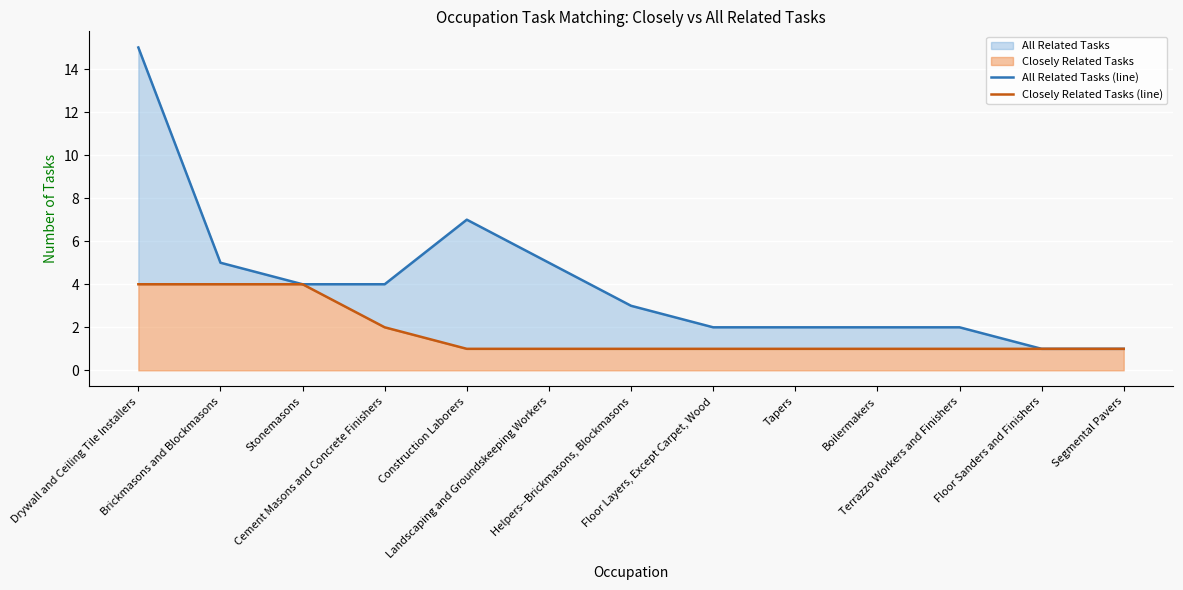

Which series changed the most between Brickmasons and Blockmasons and Floor Sanders and Finishers?

All Related Tasks (line)